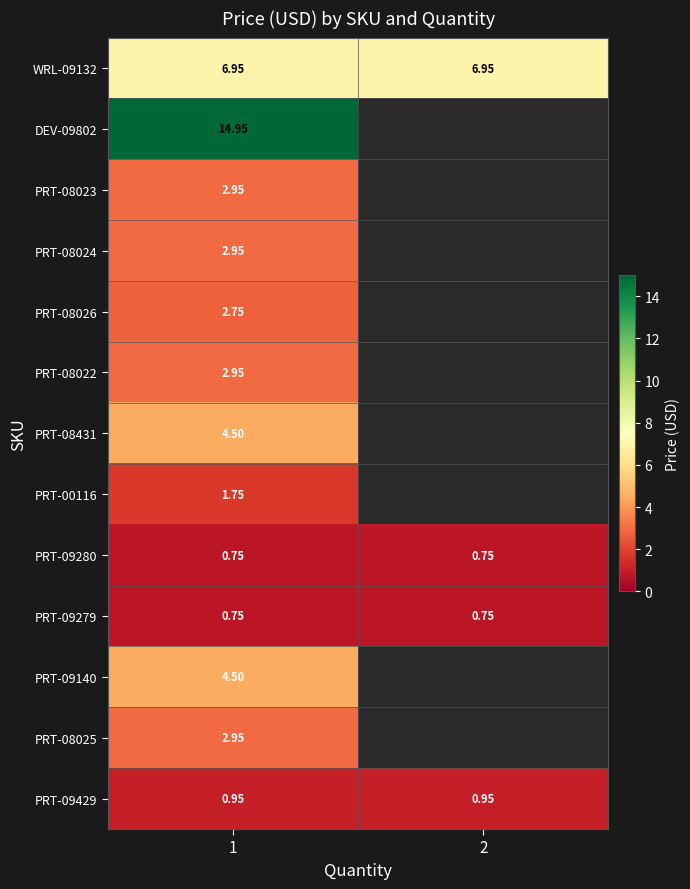

Rank the series by their maximum value, from lowest to highest.

PRT-09280, PRT-09279, PRT-09429, PRT-00116, PRT-08026, PRT-08023, PRT-08024, PRT-08022, PRT-08025, PRT-08431, PRT-09140, WRL-09132, DEV-09802